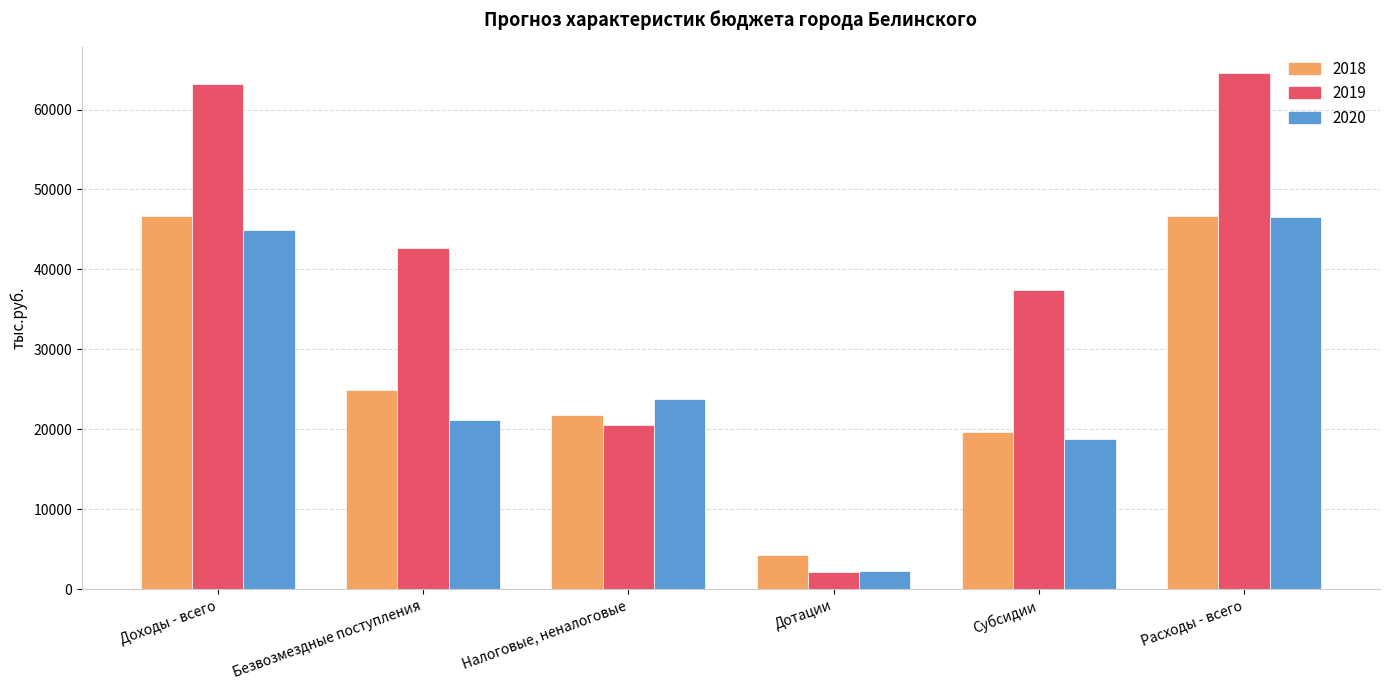

What is the maximum value shown in the chart?

64619.9